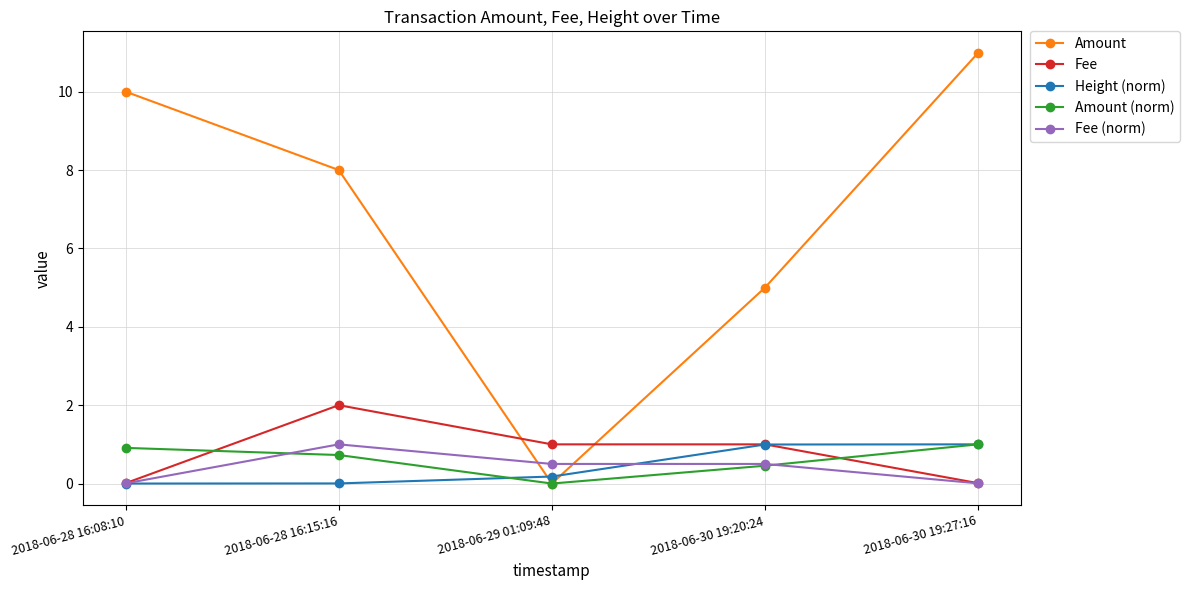

True or false: Height (norm) and Fee cross at least once.

True